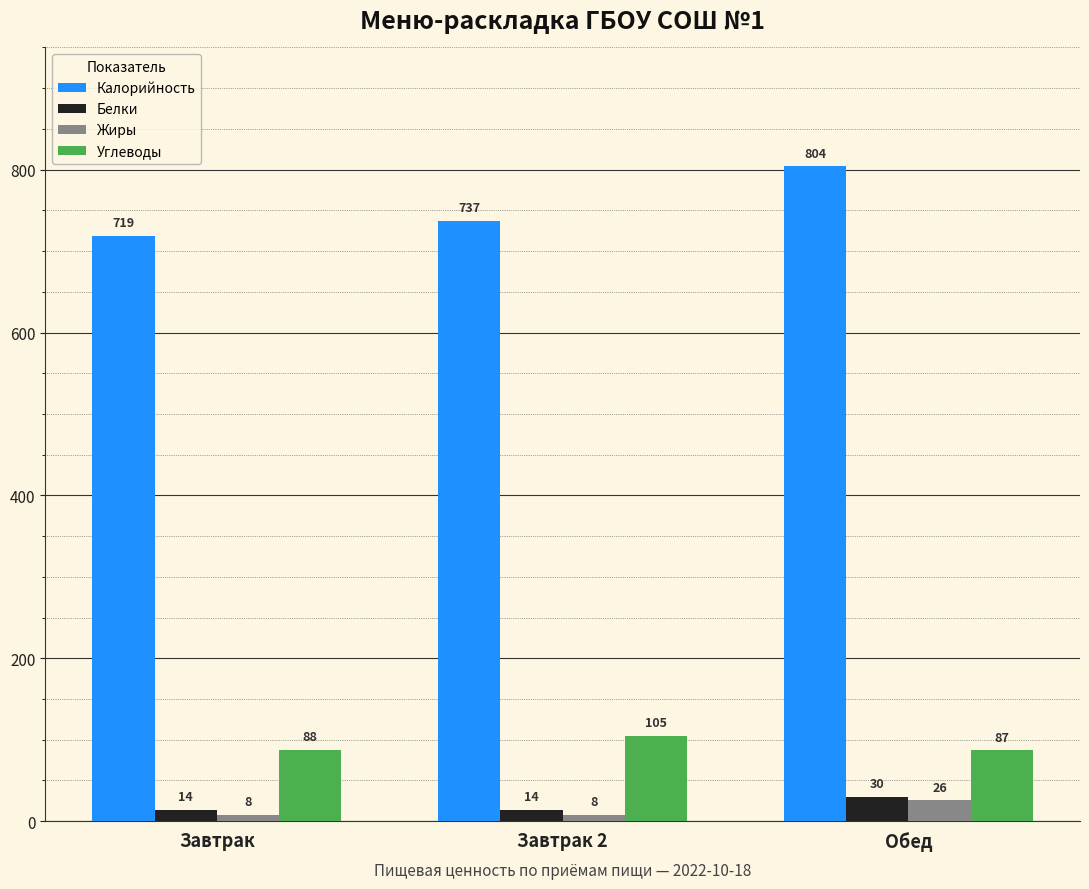

What is the difference between the maximum and minimum values in the Калорийность series?

85